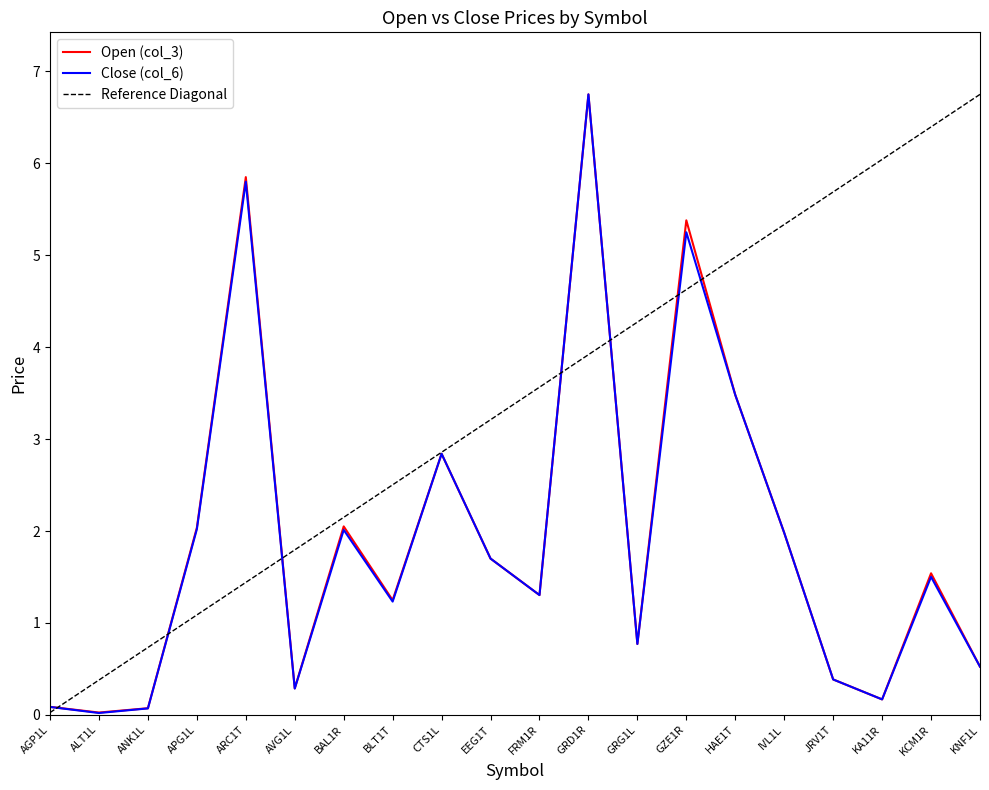

Rank the categories by Close (col_6) value from highest to lowest.

GRD1R, ARC1T, GZE1R, HAE1T, CTS1L, APG1L, BAL1R, IVL1L, EEG1T, KCM1R, FRM1R, BLT1T, GRG1L, KNF1L, JRV1T, AVG1L, KA11R, AGP1L, ANK1L, ALT1L